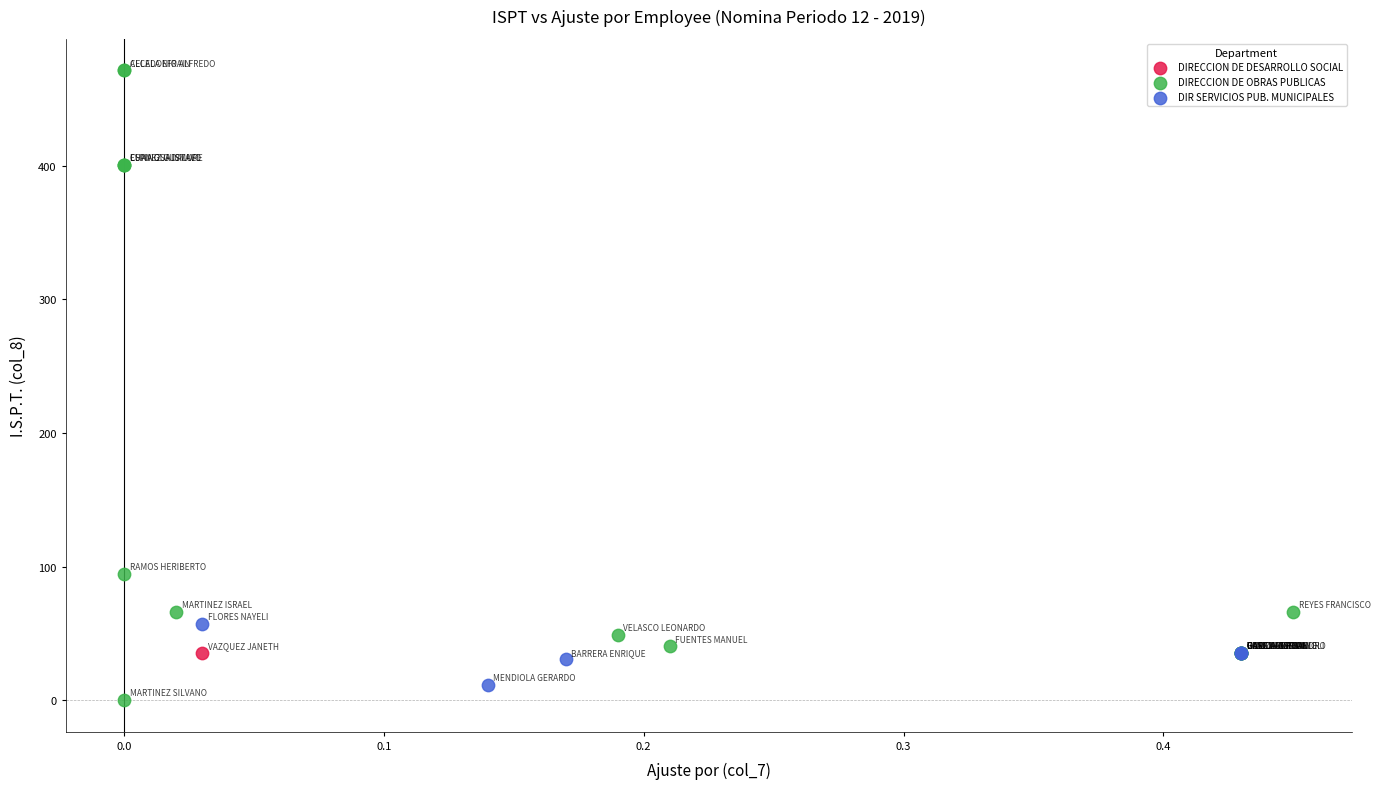

Which series contains the highest Y value?

DIRECCION DE OBRAS PUBLICAS